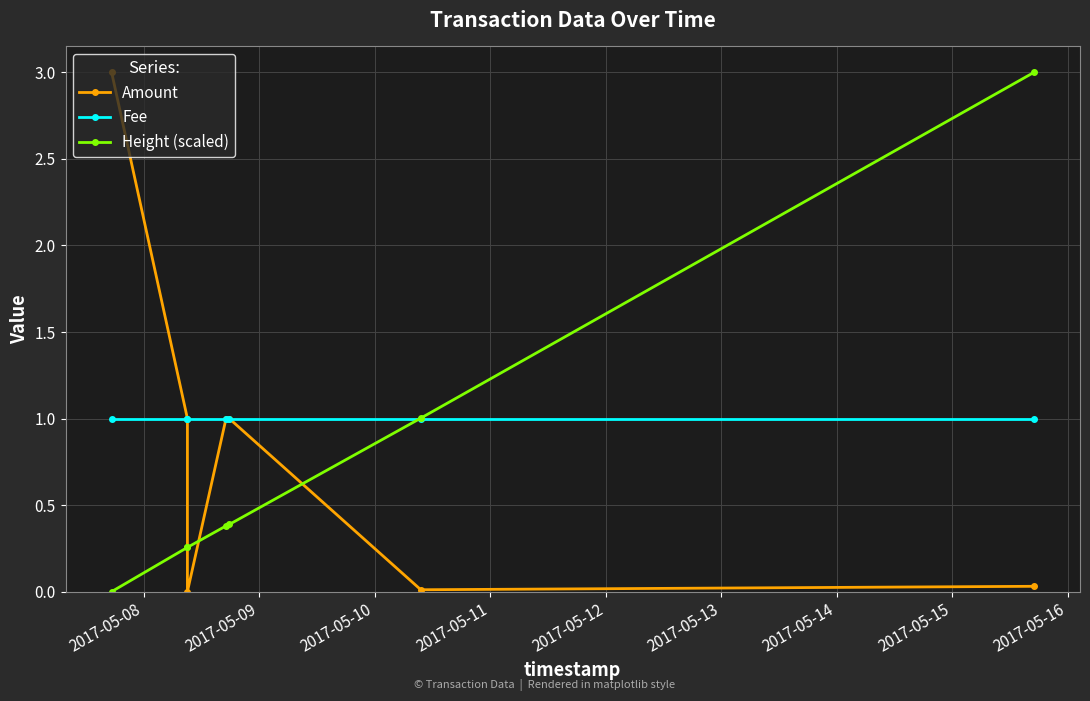

How many values in Height (scaled) are above zero?

6